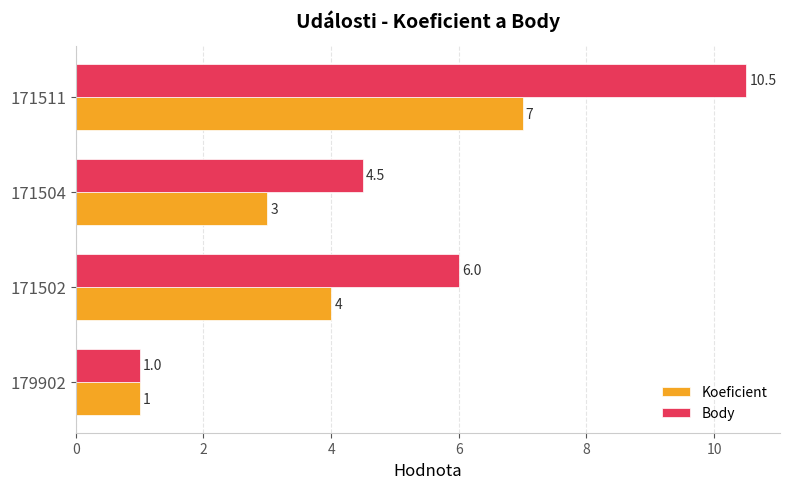

The Body series shows 6.0 at 171502. True or false?

True